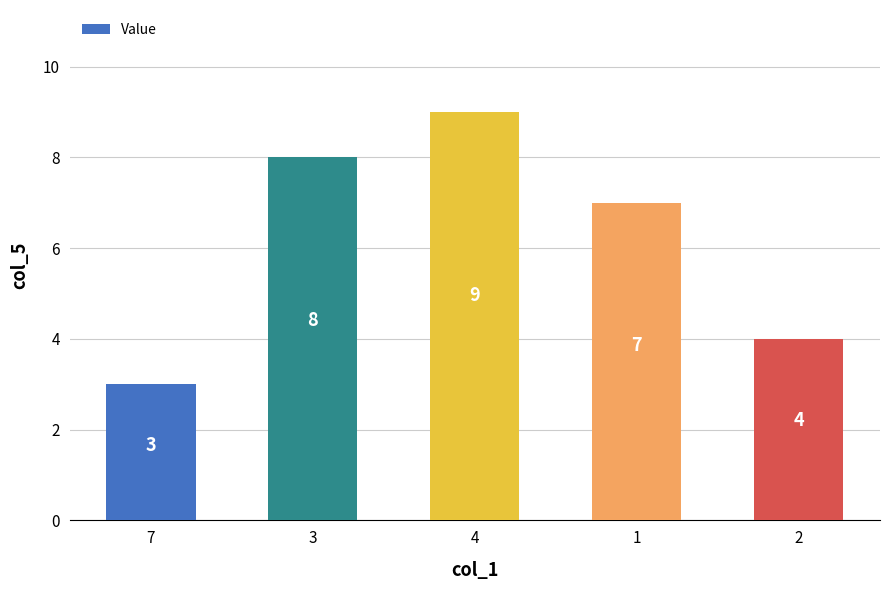

How many series are shown in this chart?

1